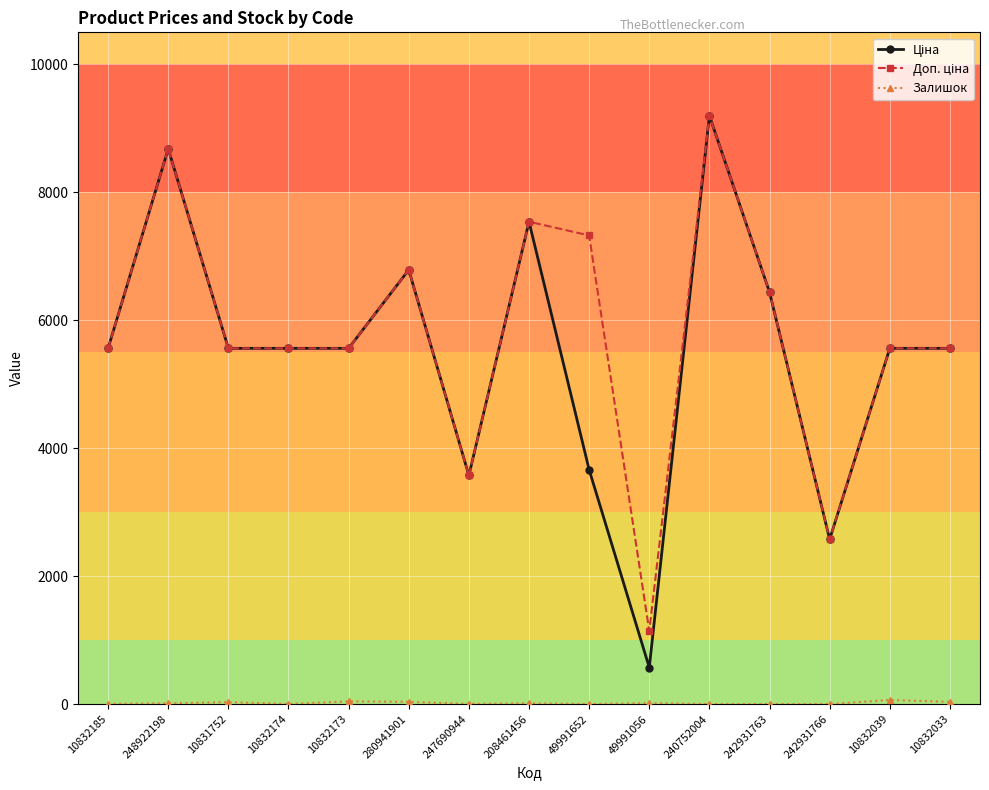

At which category is the sum across all series the highest?

240752004